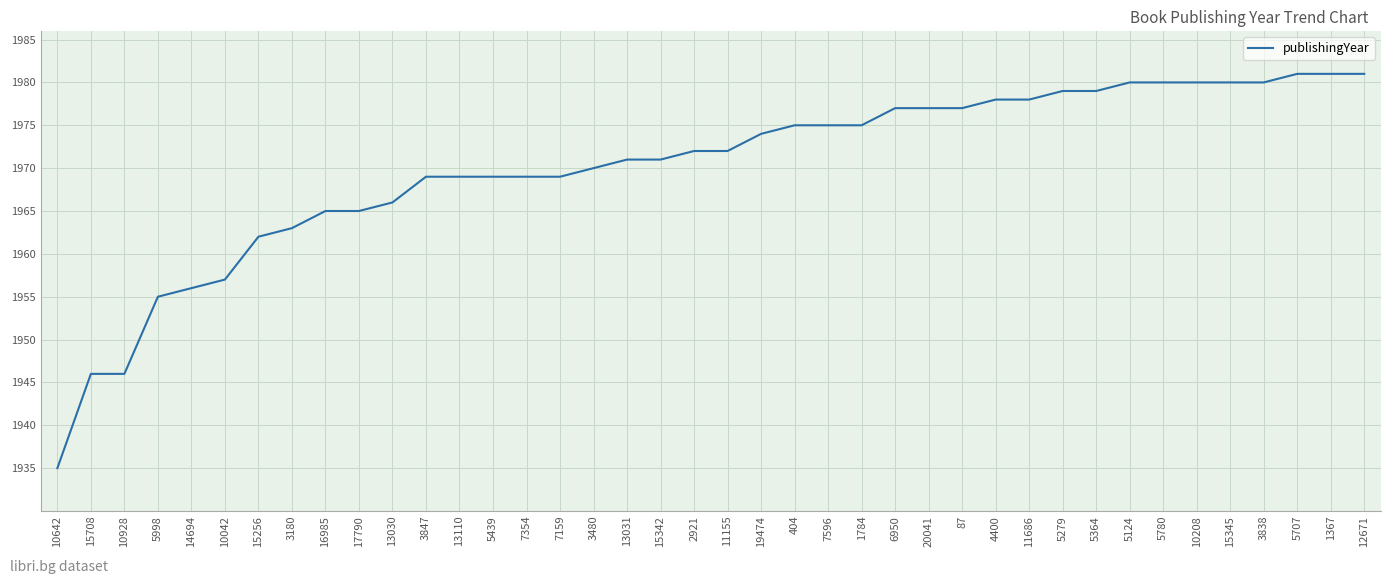

What is the average value?

1970